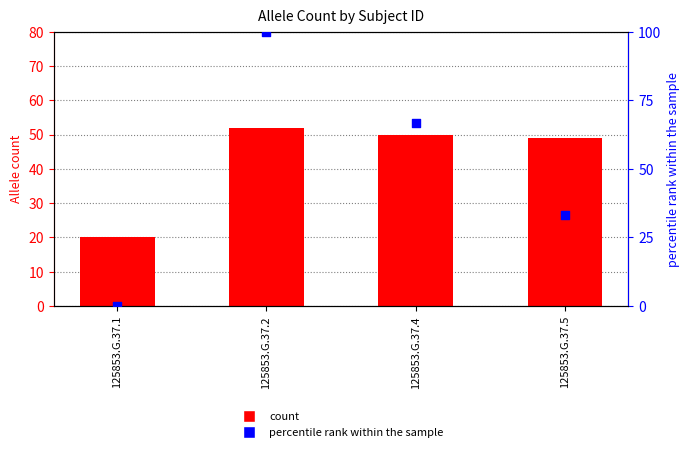

What is the total value across all series at 125853.G.37.4?

116.7